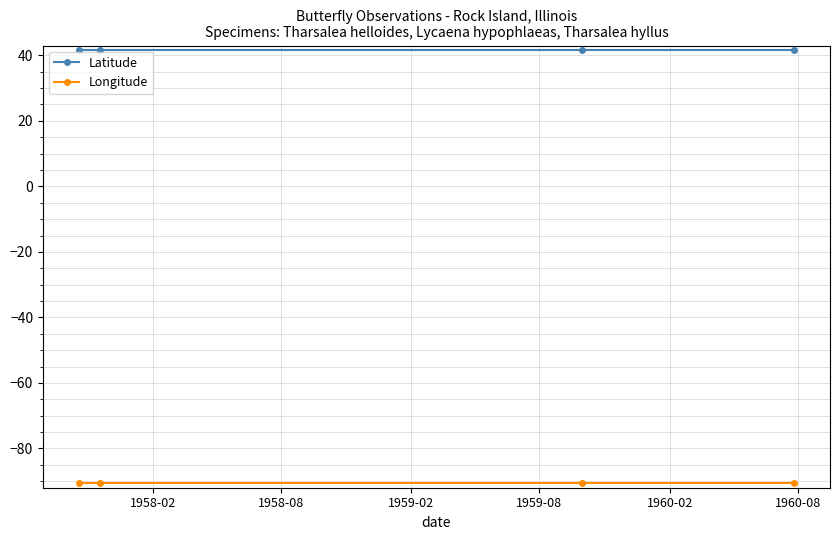

What is the average value of the Longitude series?

-90.5